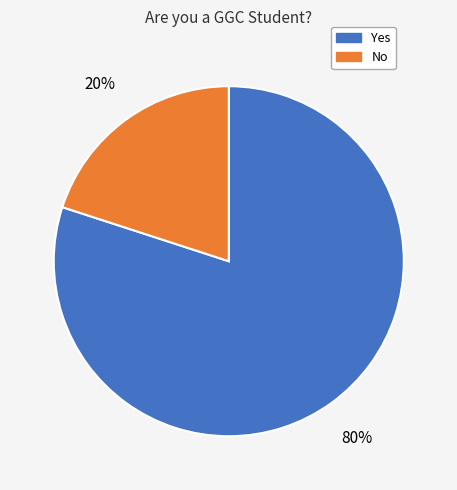

Is the sum of Yes and No greater than half?

Yes